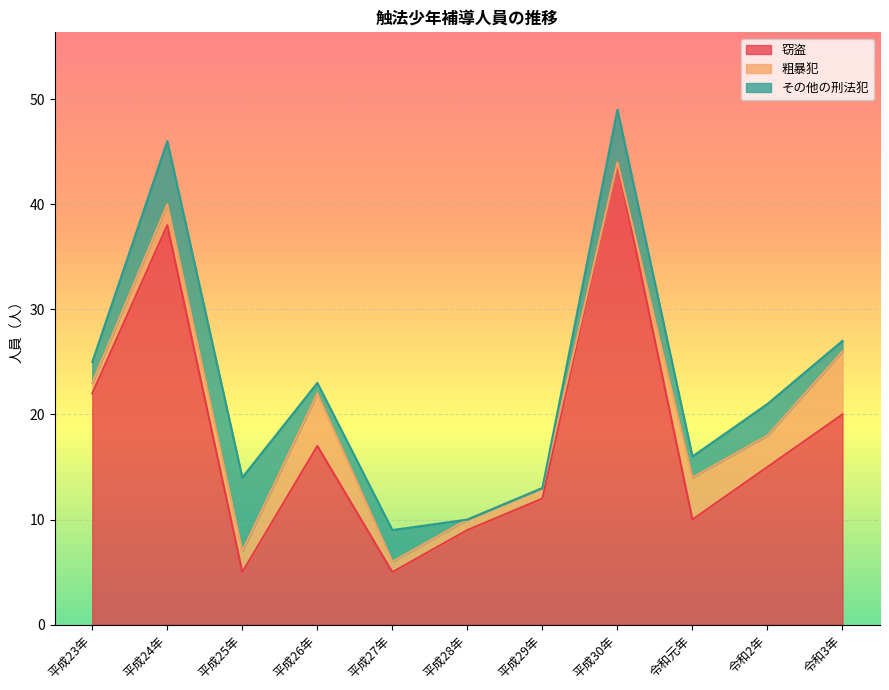

What position from the left is 令和3年?

11